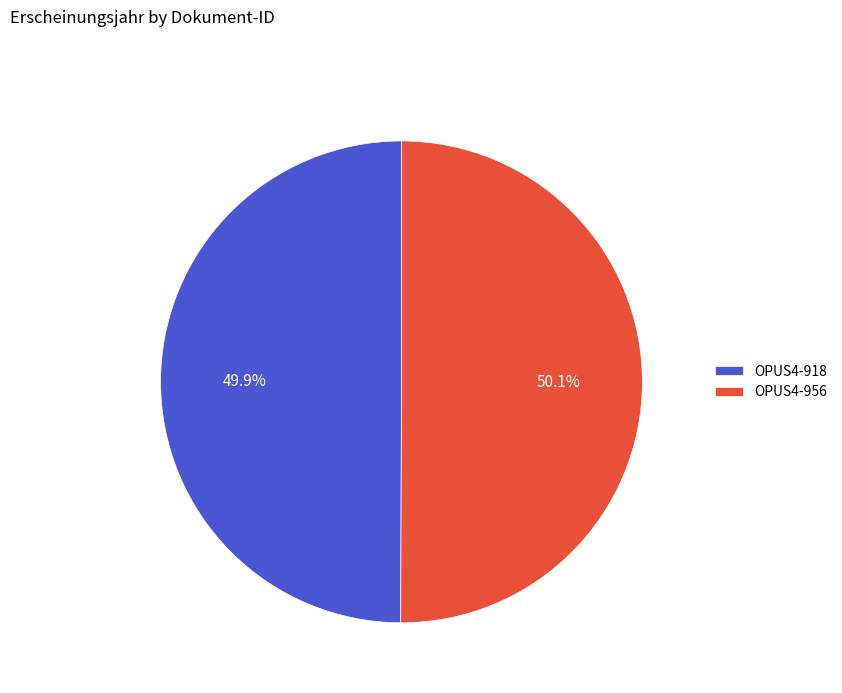

True or false: OPUS4-918 accounts for 39% of the total.

False